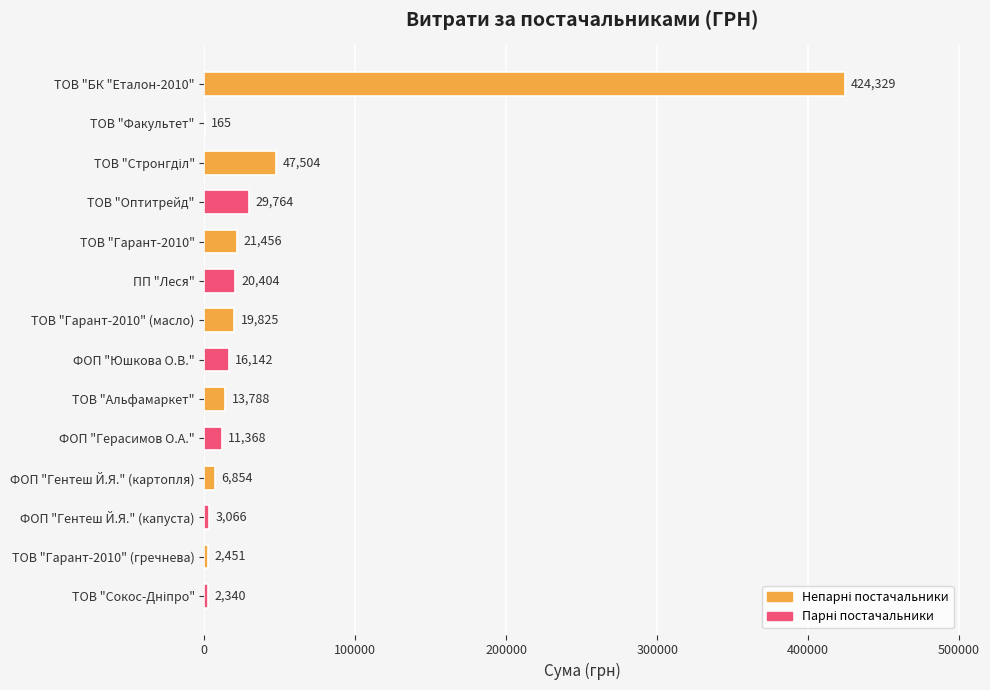

Which category has the highest value across all series?

ТОВ "БК "Еталон-2010"